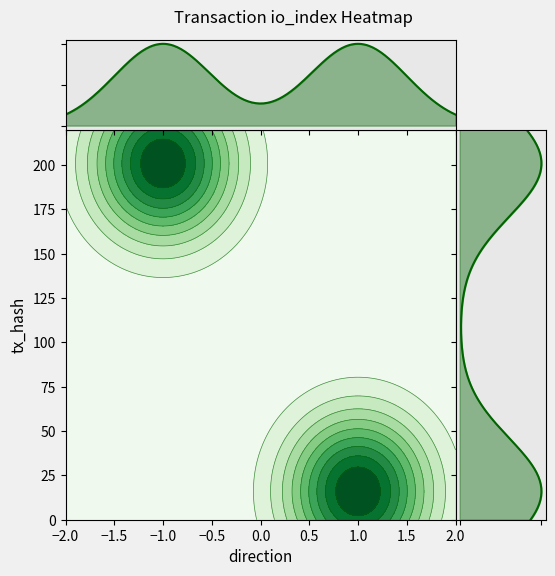

Reading left to right, transcribe all the data shown in this chart.

bb597f25a3447dc8711bf71e5d672ae89ead8c5: direction=-1	io_index=201
3a805a60ec784c2d44286fcaa0d5b32b18f53a0: direction=1	io_index=16